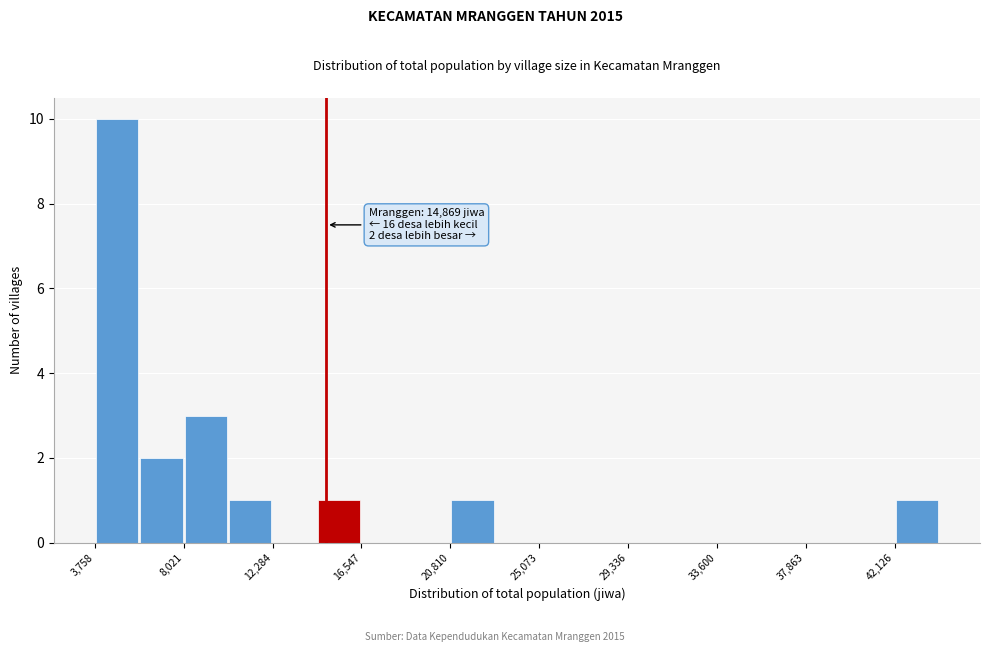

Over which range of the x-axis is the bar tallest?

4000 to 6000